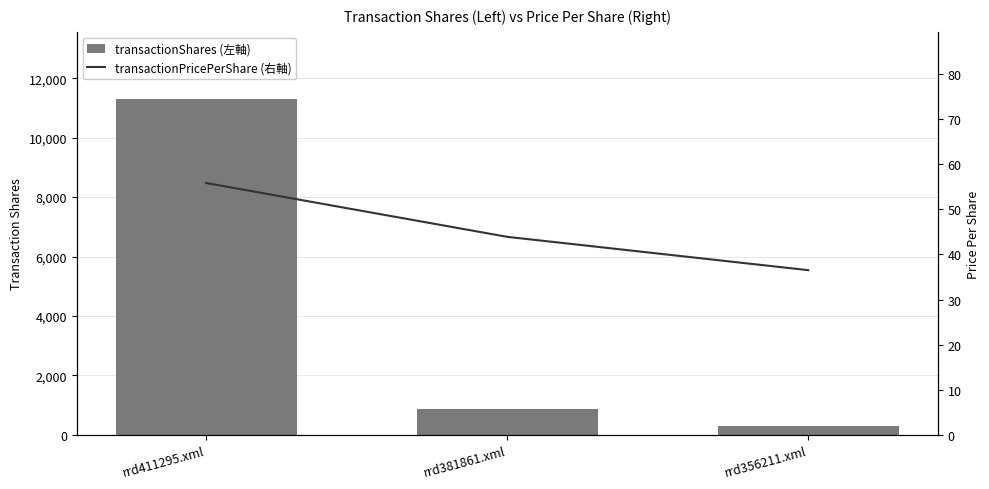

What is the spread (max minus min) of values at rrd381861.xml?

831.1